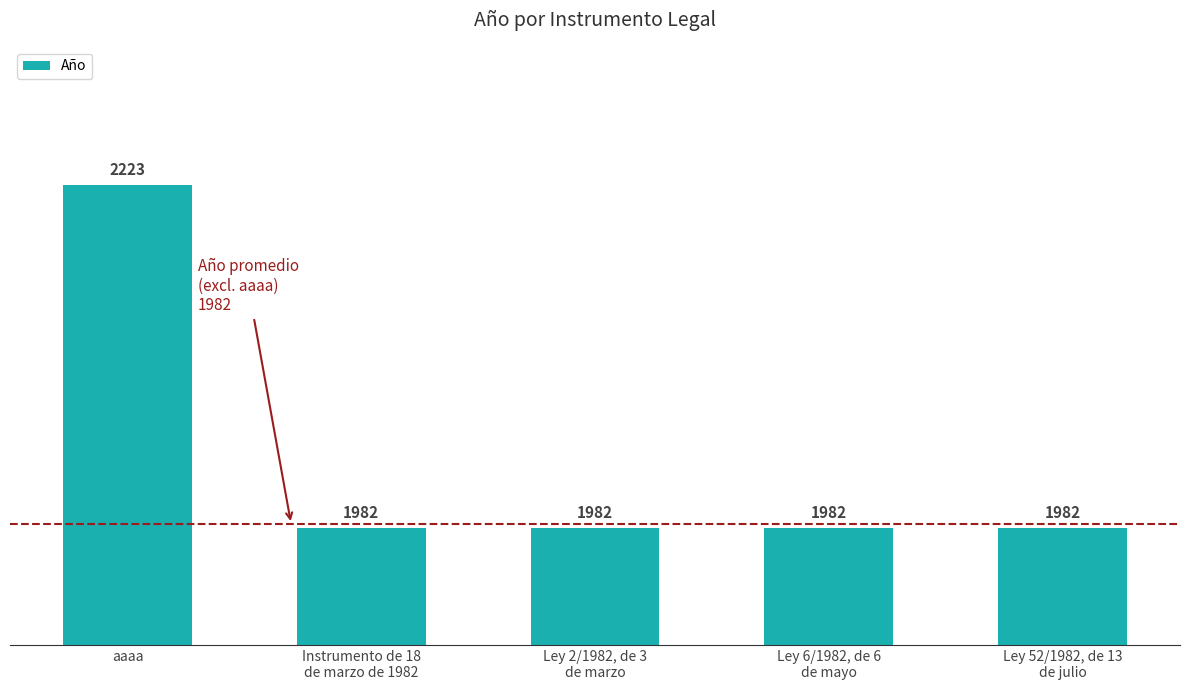

The value at Ley 52/1982, de 13
de julio is 3172. True or false?

False